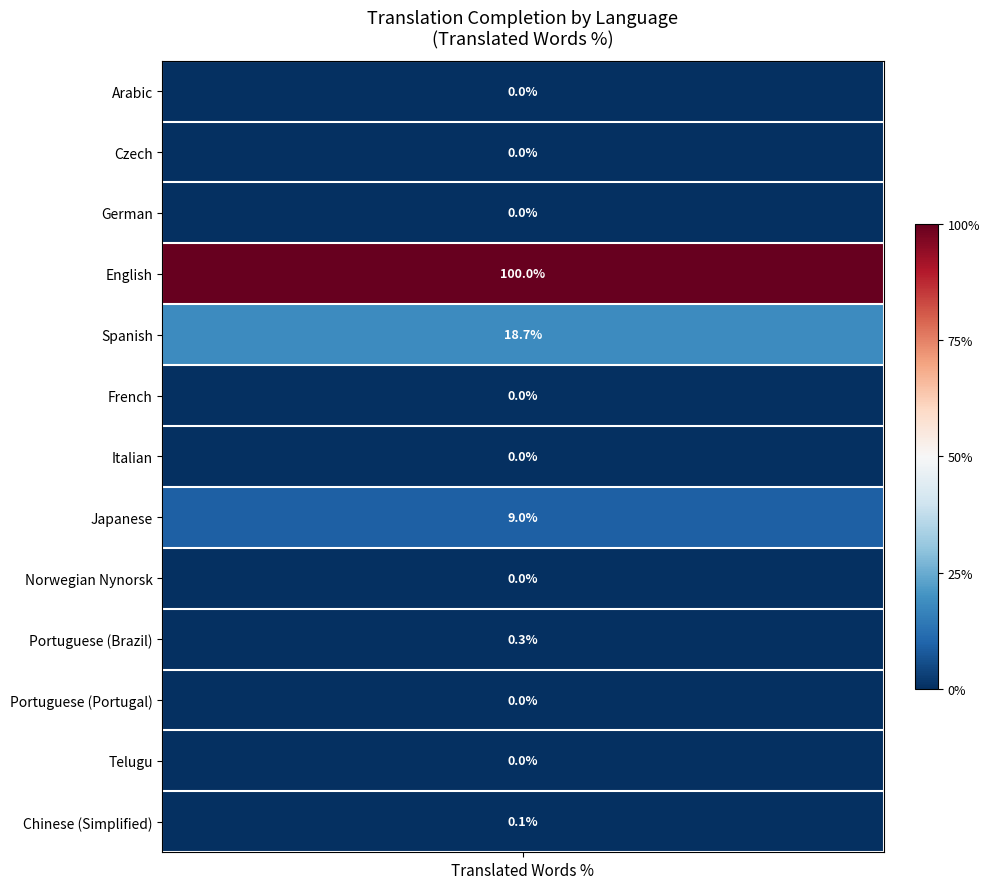

What is the difference between the maximum and minimum values?

100.0